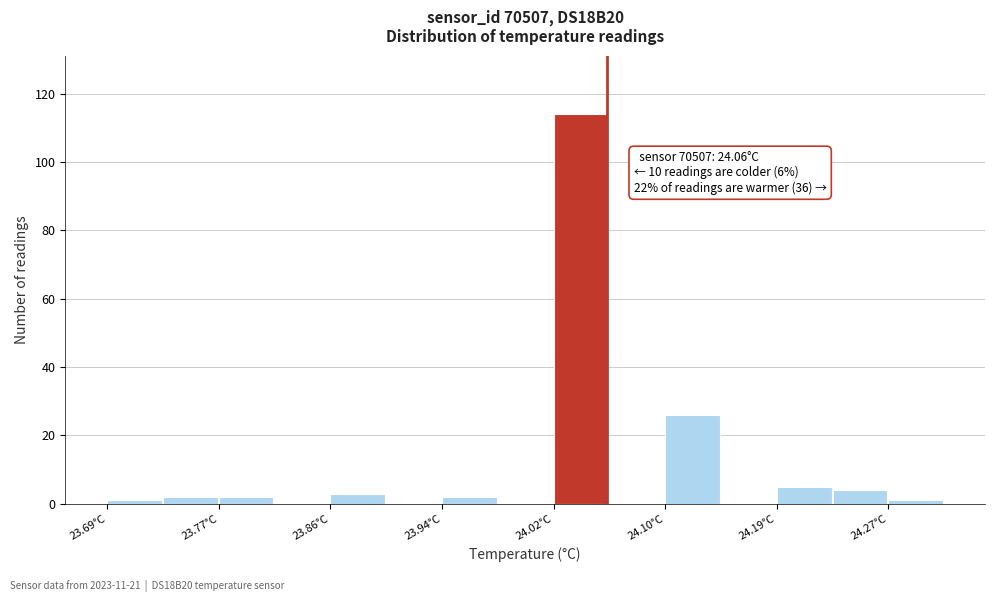

Which range on the x-axis has the tallest bar?

24.02 to 24.06